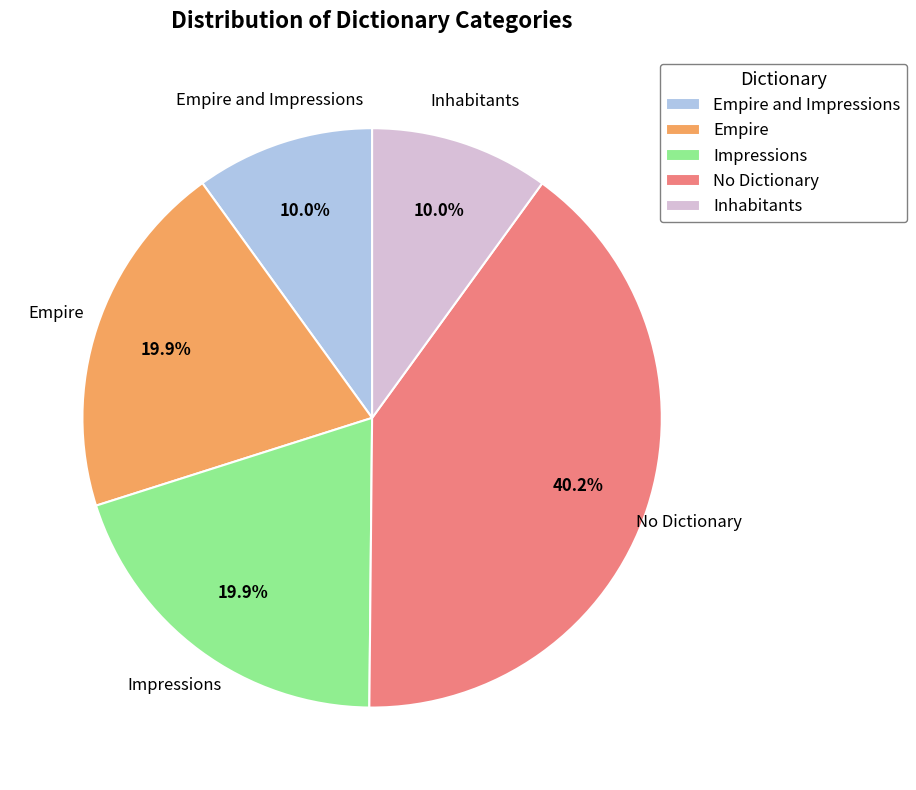

What is the ratio of the value at No Dictionary to the value at Empire?

2.0